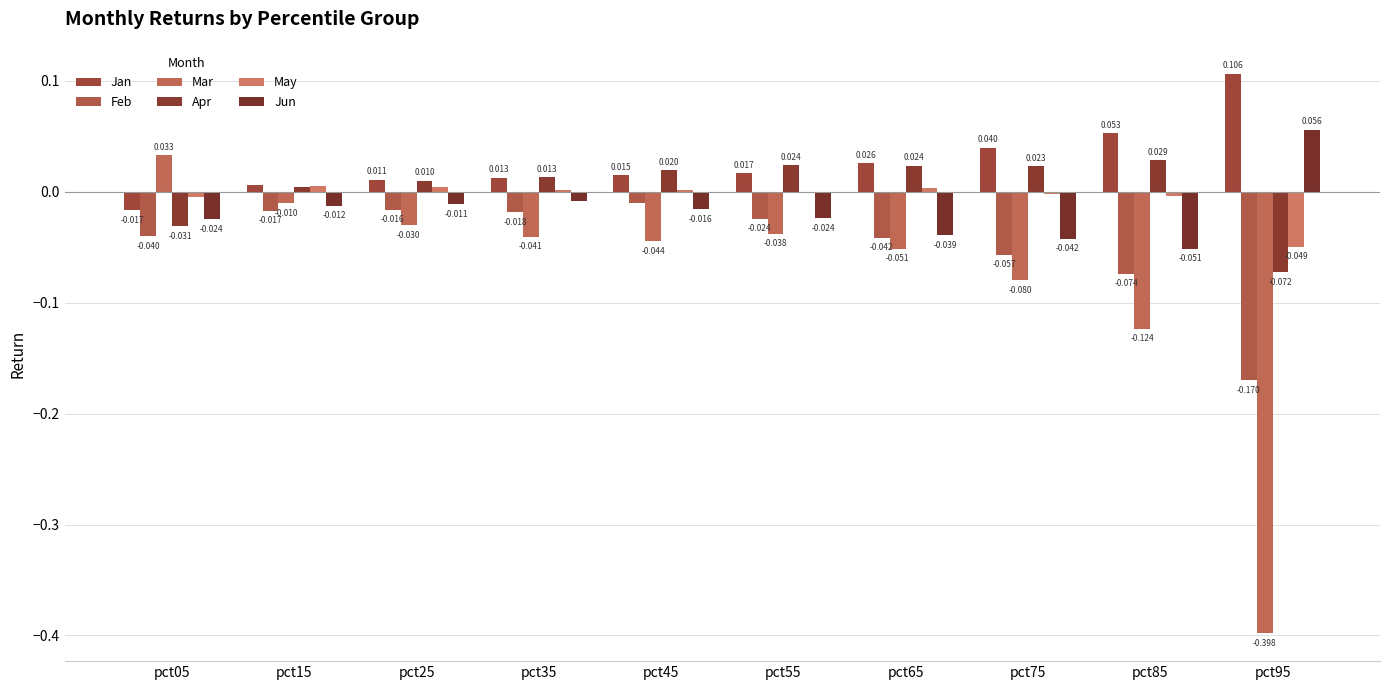

Reading right to left, list all the values displayed in this chart.

Jan: 0.1	0.1	0.0	0.0	0.0	0.0	0.0	0.0	0.0	-0.0
Feb: -0.2	-0.1	-0.1	-0.0	-0.0	-0.0	-0.0	-0.0	-0.0	-0.0
Mar: -0.4	-0.1	-0.1	-0.1	-0.0	-0.0	-0.0	-0.0	-0.0	0.0
Apr: -0.1	0.0	0.0	0.0	0.0	0.0	0.0	0.0	0.0	-0.0
May: -0.0	-0.0	-0.0	0.0	-0.0	0.0	0.0	0.0	0.0	-0.0
Jun: 0.1	-0.1	-0.0	-0.0	-0.0	-0.0	-0.0	-0.0	-0.0	-0.0